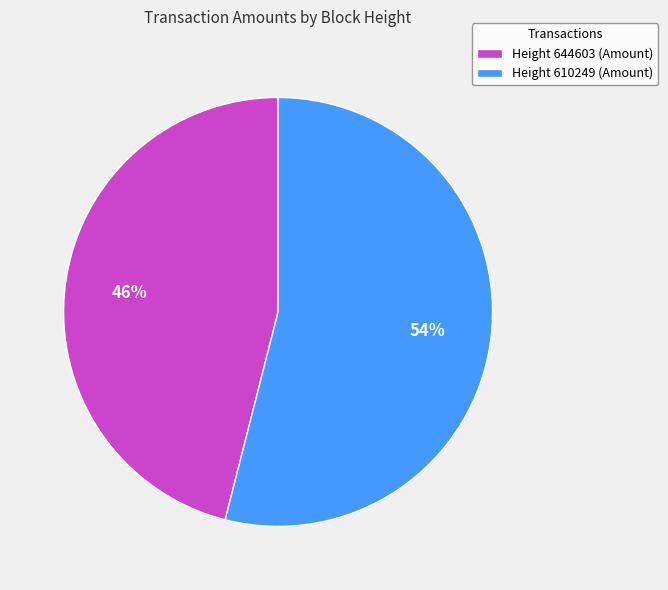

To the nearest percent, what portion does Height 644603 (Amount) represent?

46%